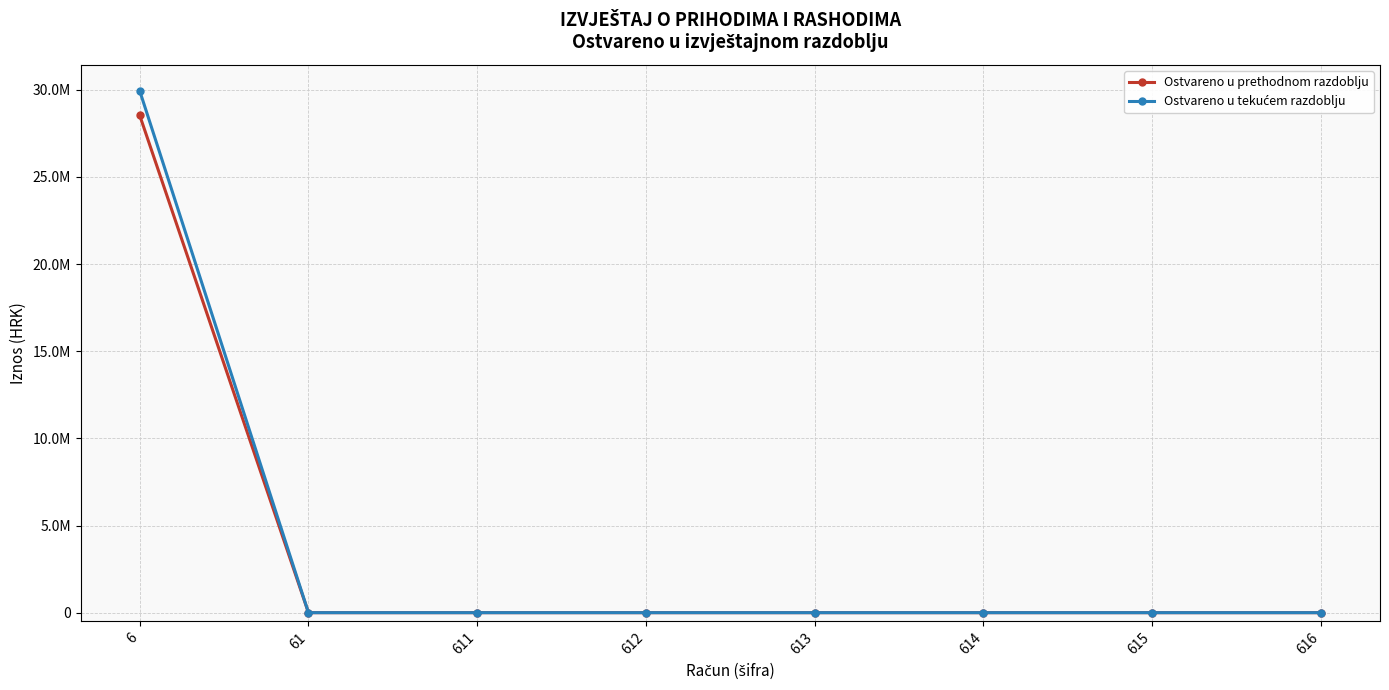

What is the sum of all Ostvareno u tekućem razdoblju values?

29936071.6